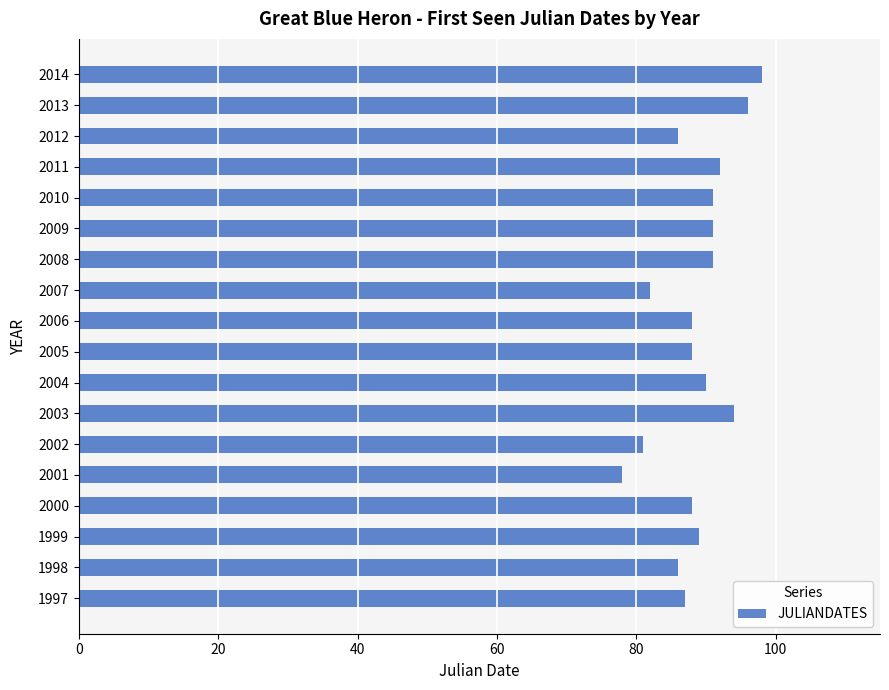

Reading top to bottom, extract all data points from this chart.

98	96	86	92	91	91	91	82	88	88	90	94	81	78	88	89	86	87